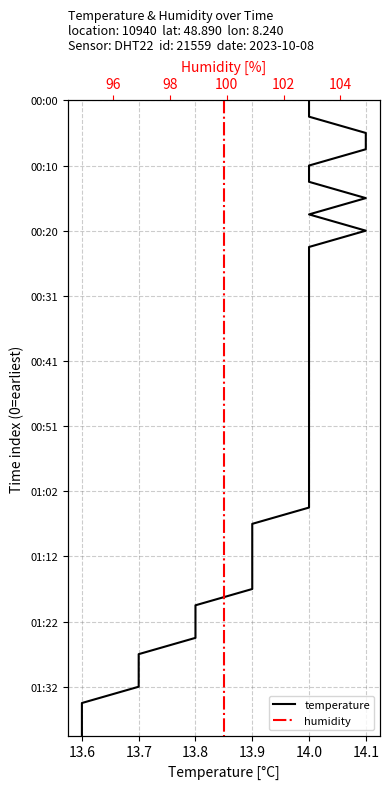

Count the number of data series in this chart.

2